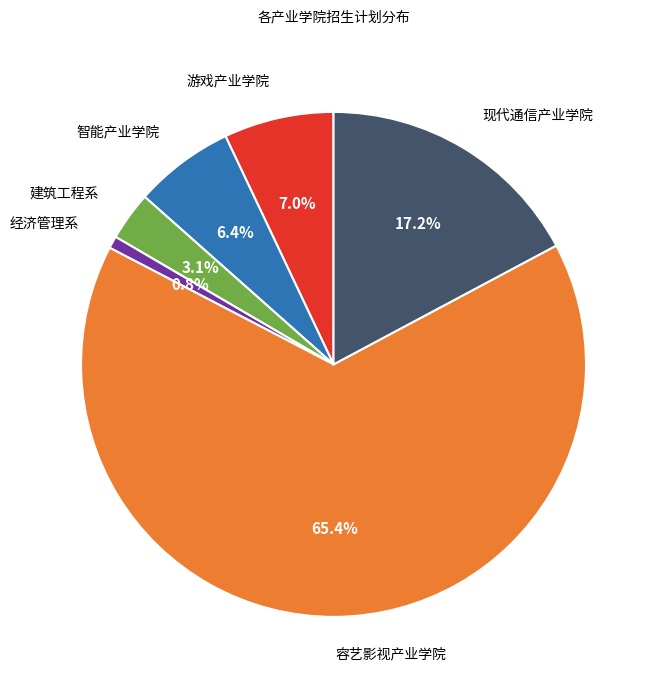

To the nearest percent, what portion does 建筑工程系 represent?

3%